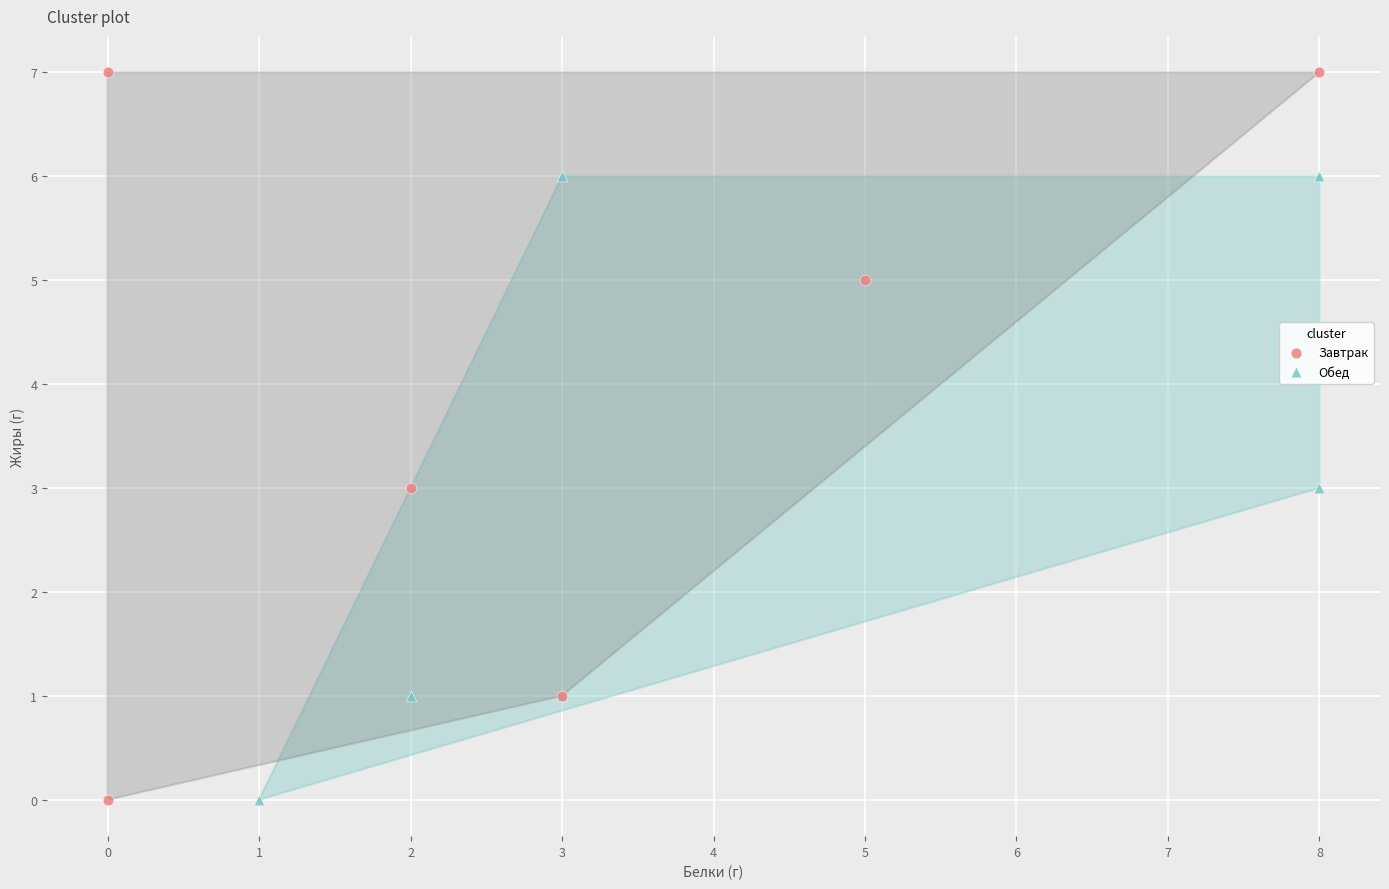

Which series contains the highest Y value?

Завтрак